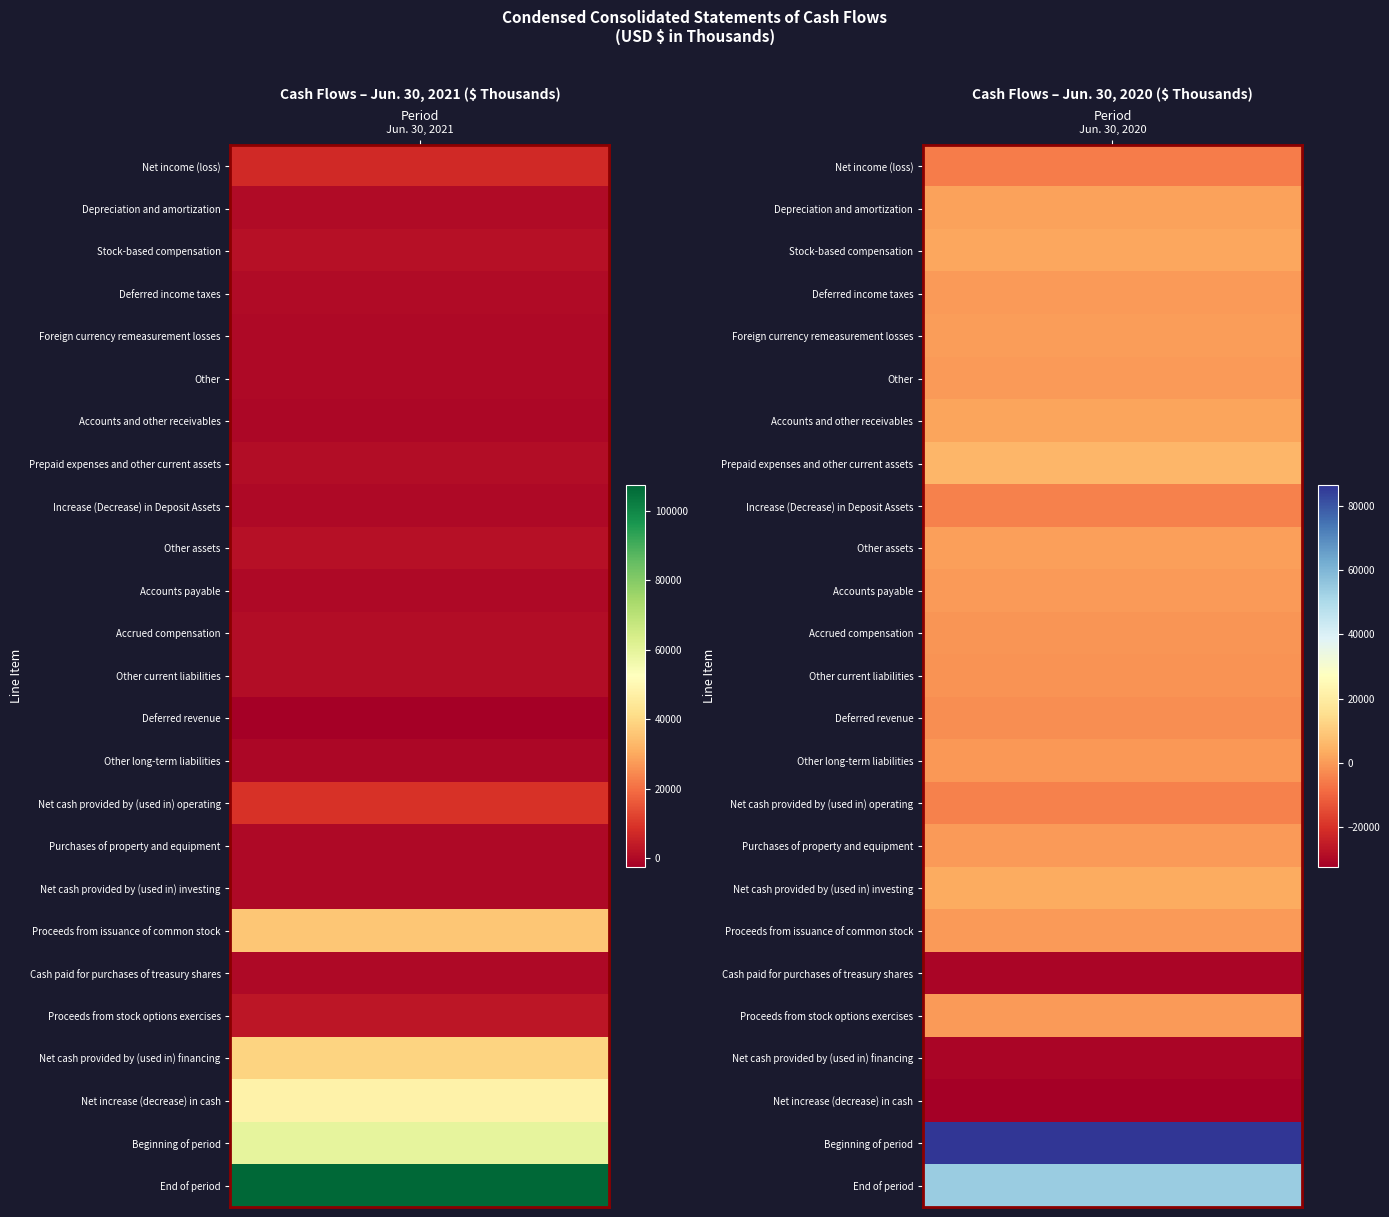

What is the difference between the Accounts payable values at Depreciation and amortization and Net income (loss)?

331